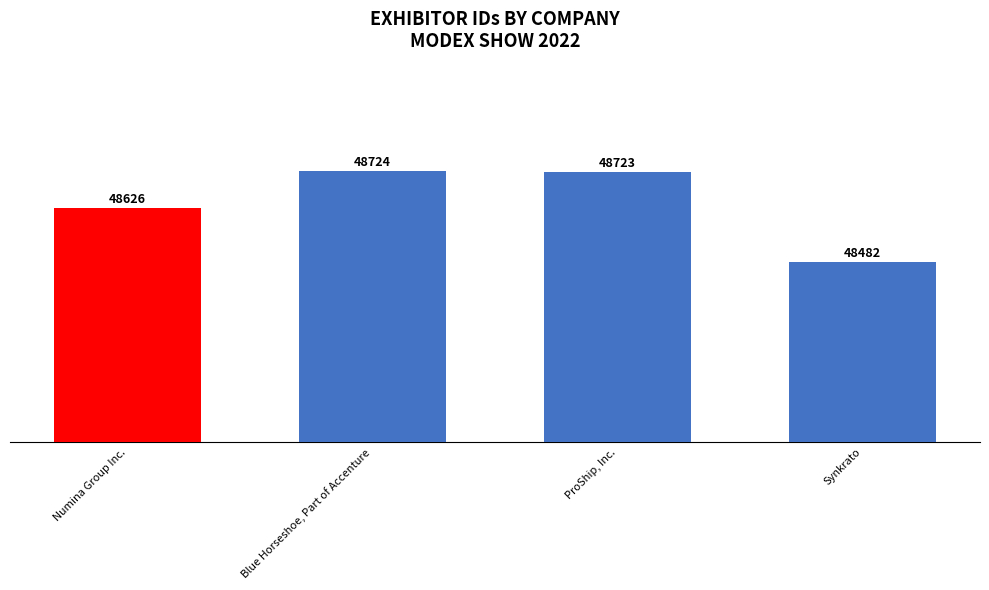

What is the label of the 3rd bar from the left?

ProShip, Inc.